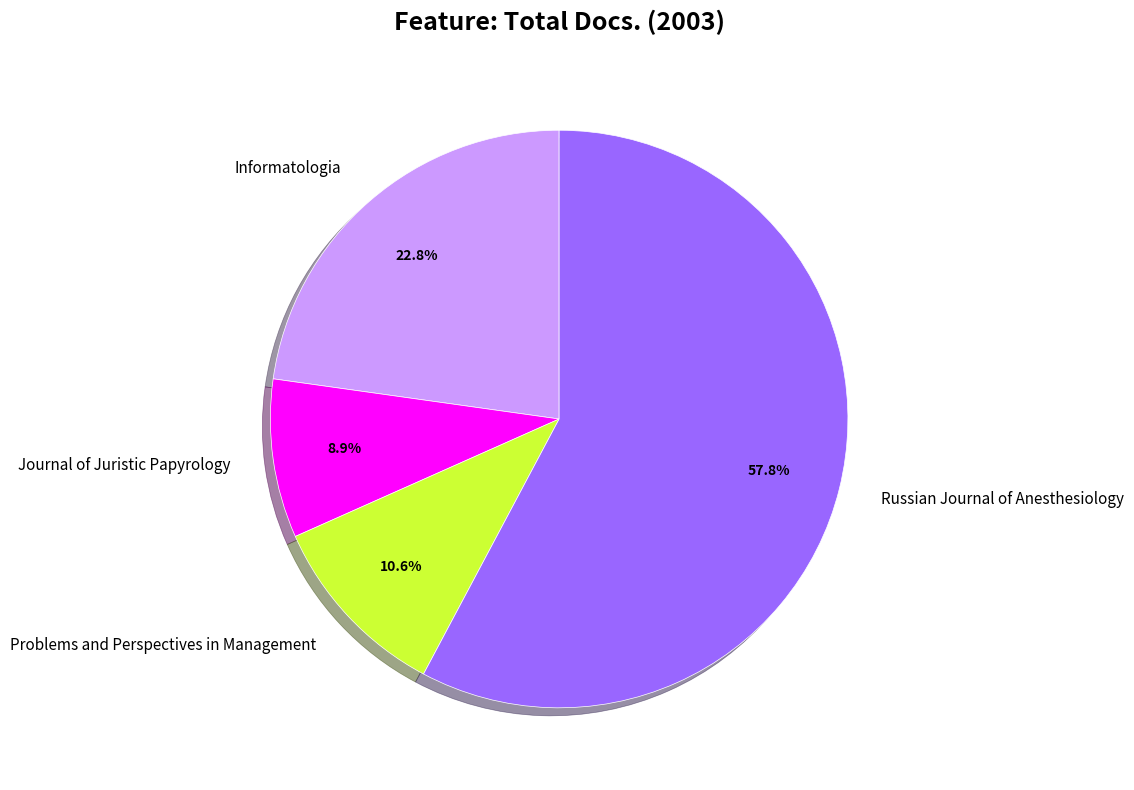

Which slice is the smallest?

Journal of Juristic Papyrology